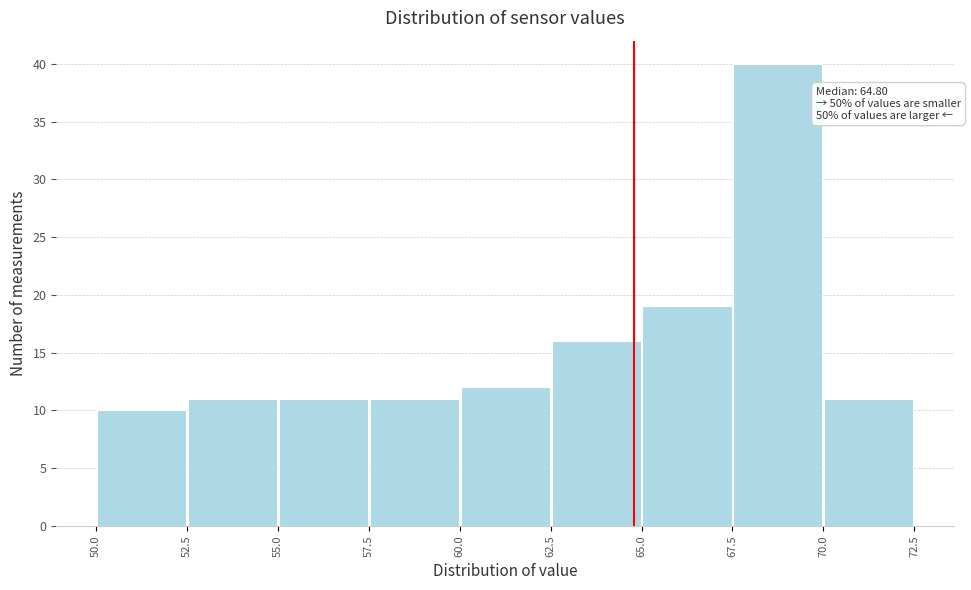

Which range on the x-axis has the tallest bar?

67.5 to 70.0